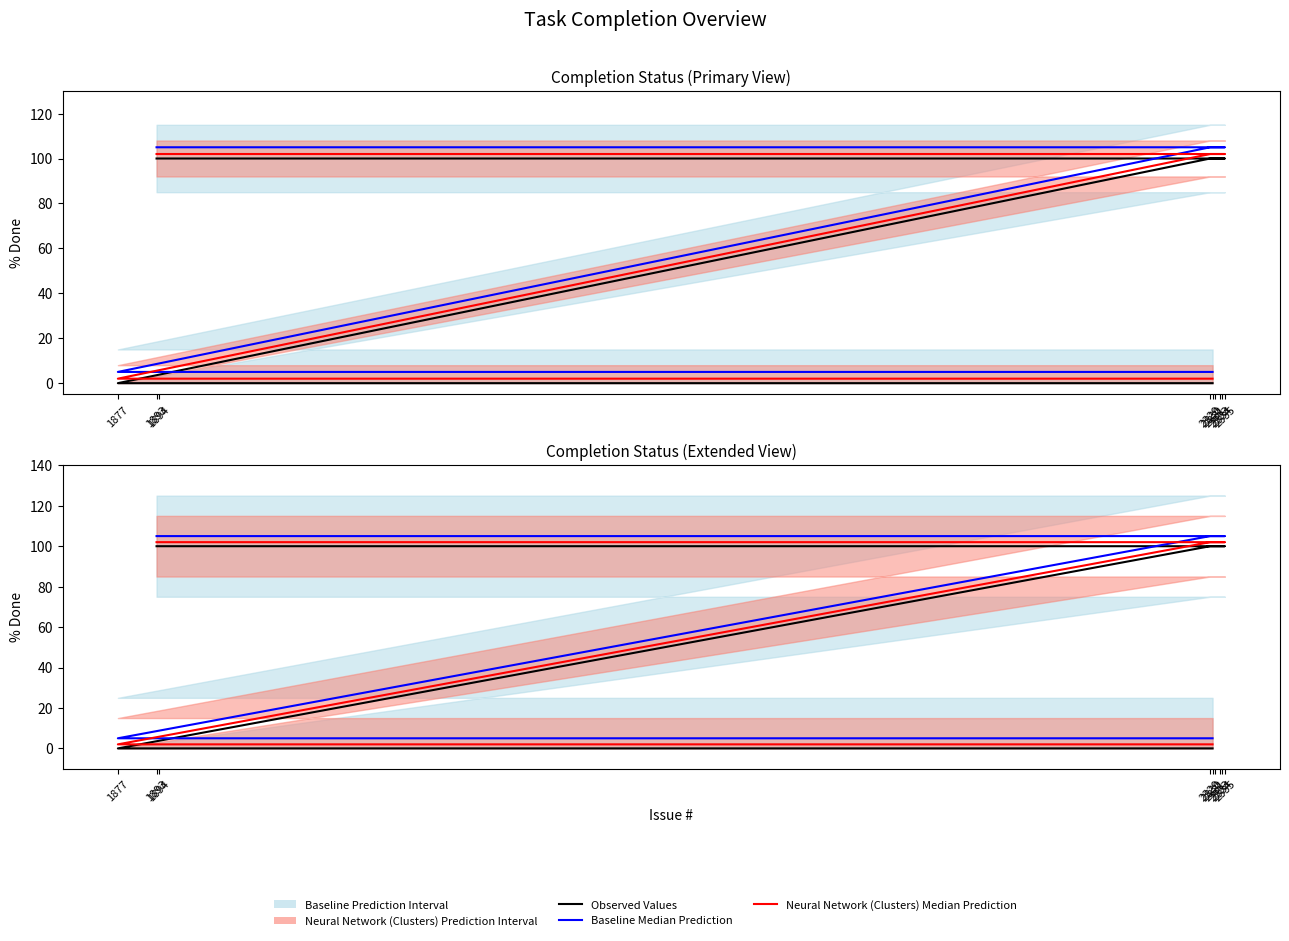

True or false: Observed Values and Baseline Median Prediction intersect in this chart.

False